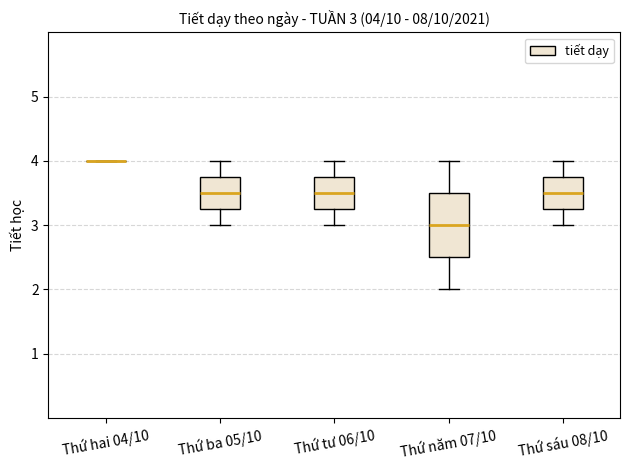

Which box is the tallest, from its lower edge to its upper edge?

Thứ năm 07/10